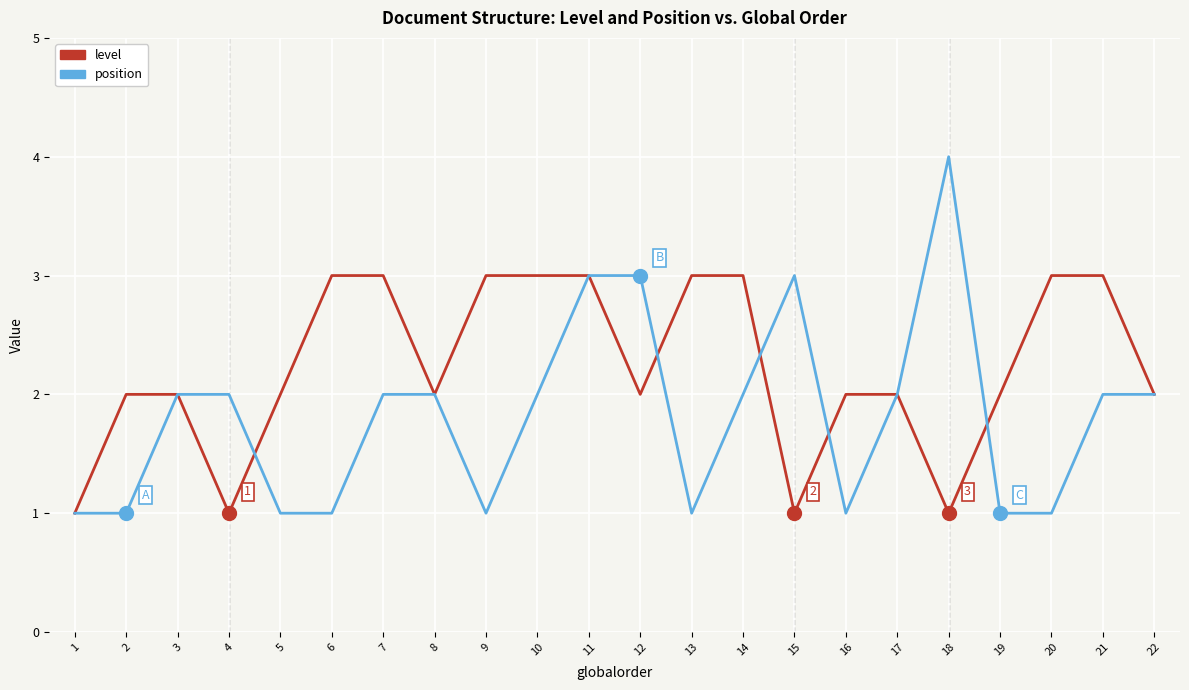

The position series shows 2 at 2. True or false?

False